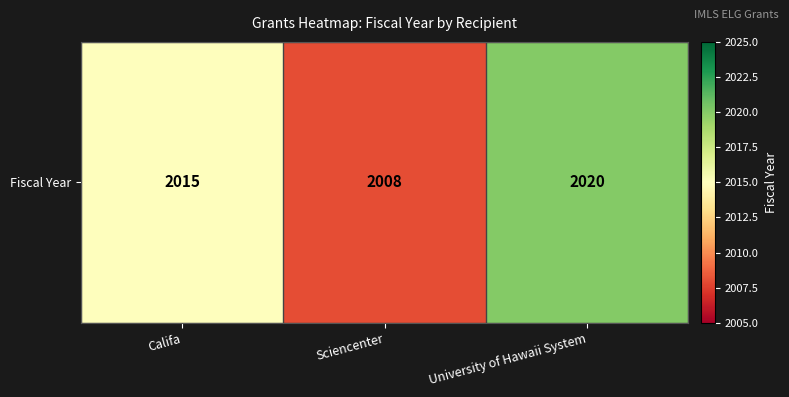

The chart shows a value of 1037 at University of Hawaii System. True or false?

False